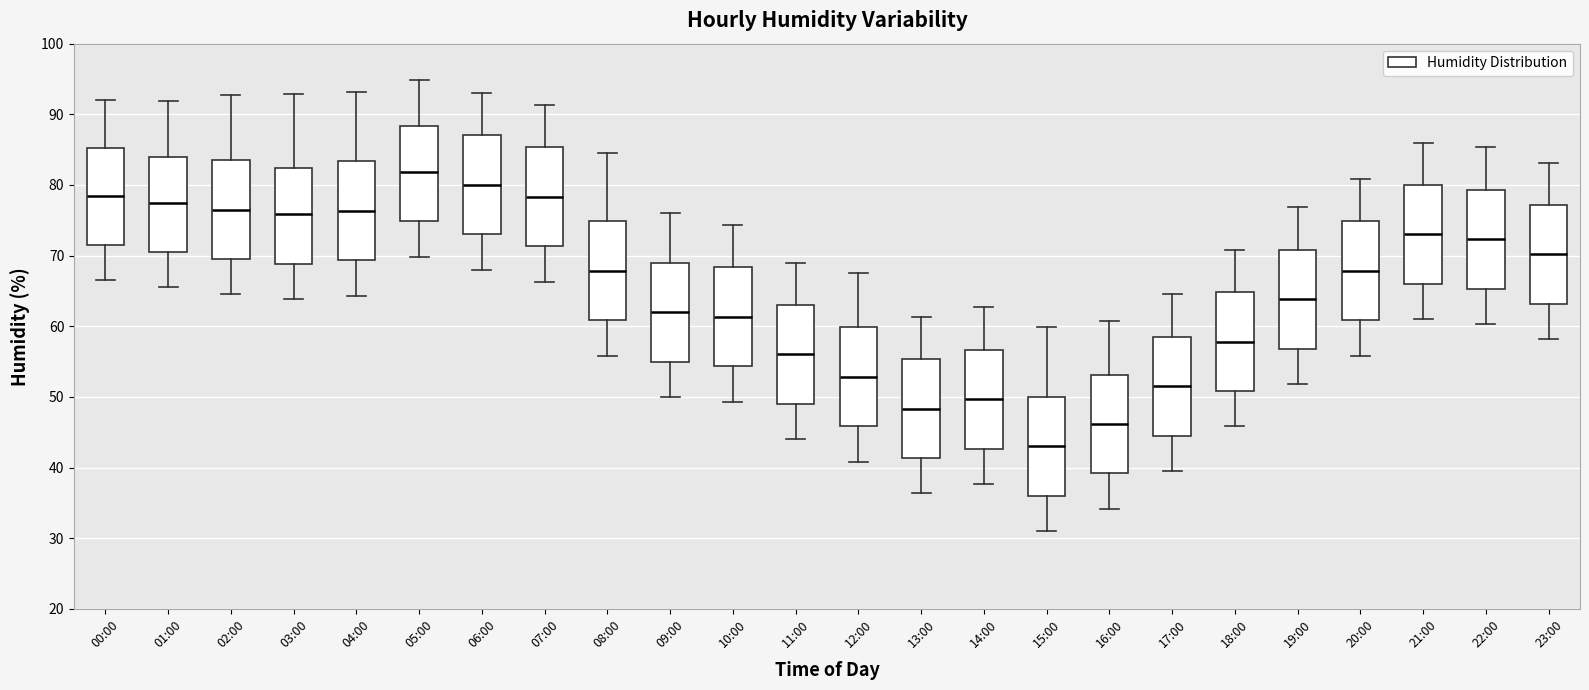

Where does the lower whisker of the box for 01:00 end on the y-axis? The values are not printed on the chart, so give them approximately, as read against the axis.

66